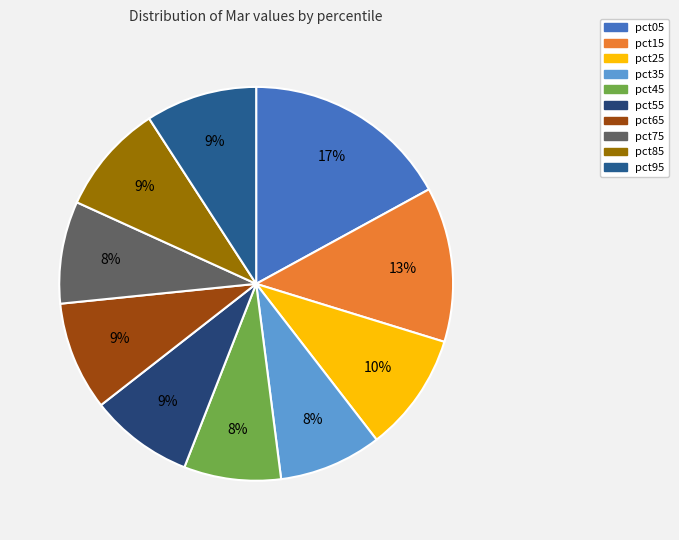

To the nearest percent, what is the difference between the largest and smallest slice percentages?

9%